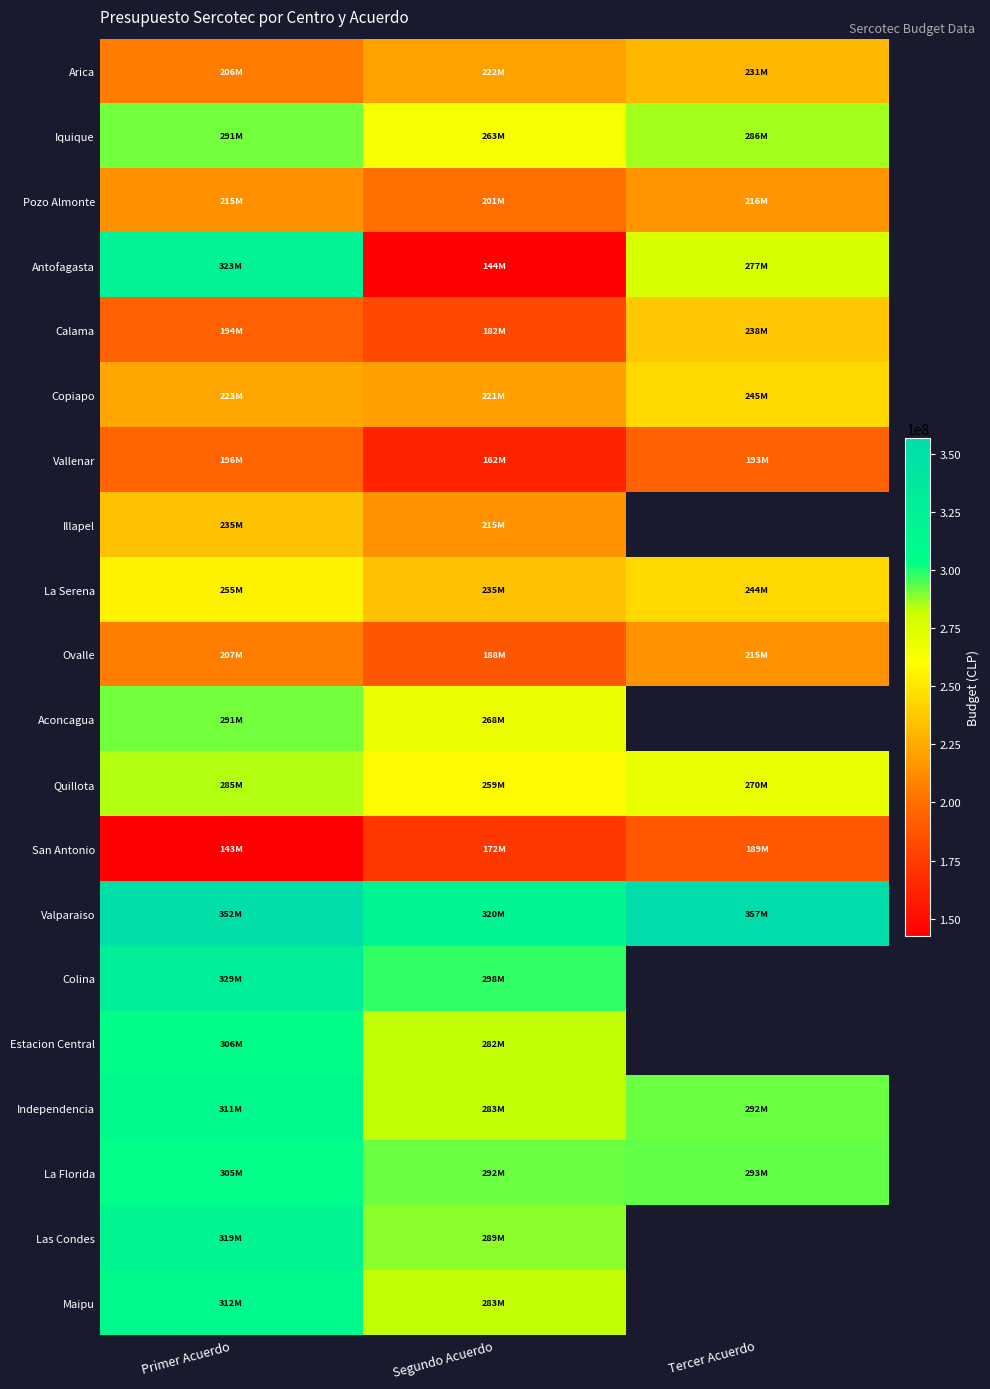

How many values in the Iquique series are below 286088254?

1